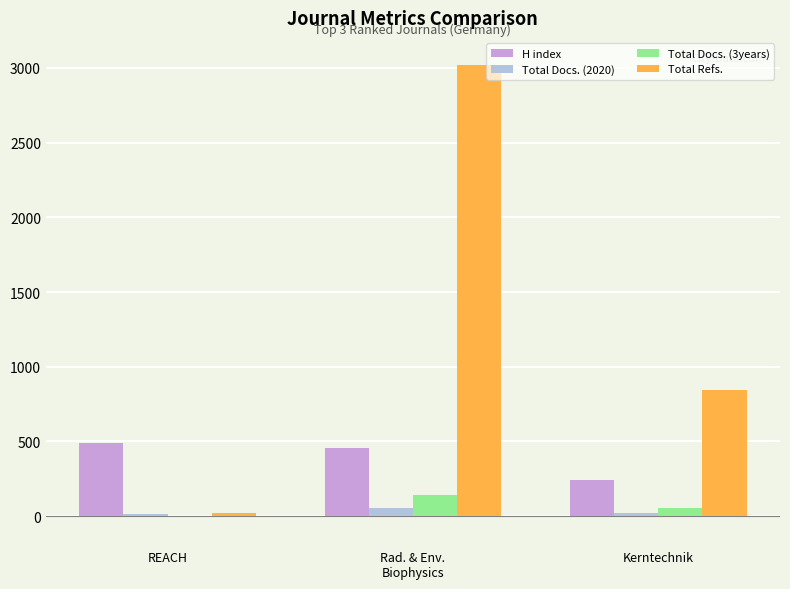

The H index series shows 242 at Kerntechnik. True or false?

True